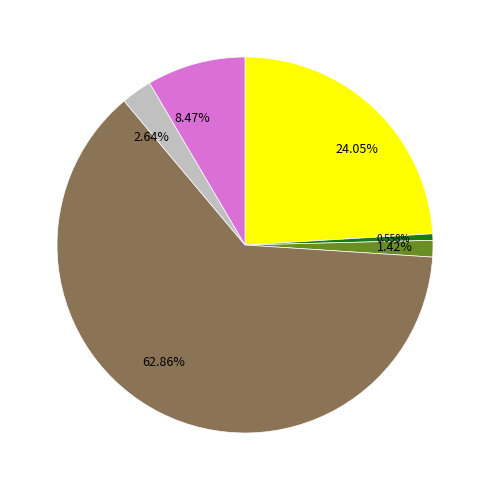

What is the ratio of the value at 8.47% to the value at 1.42%?

6.0